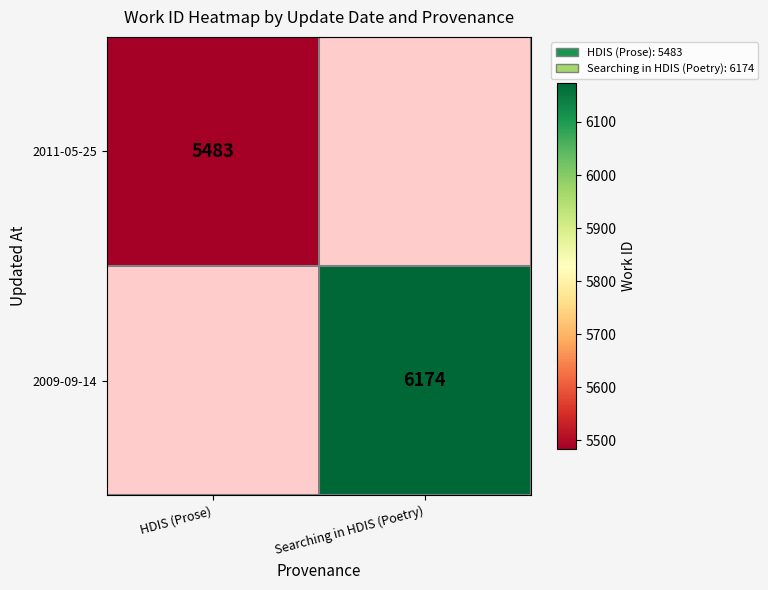

At which category does the chart reach its peak across all series?

Searching in HDIS (Poetry)